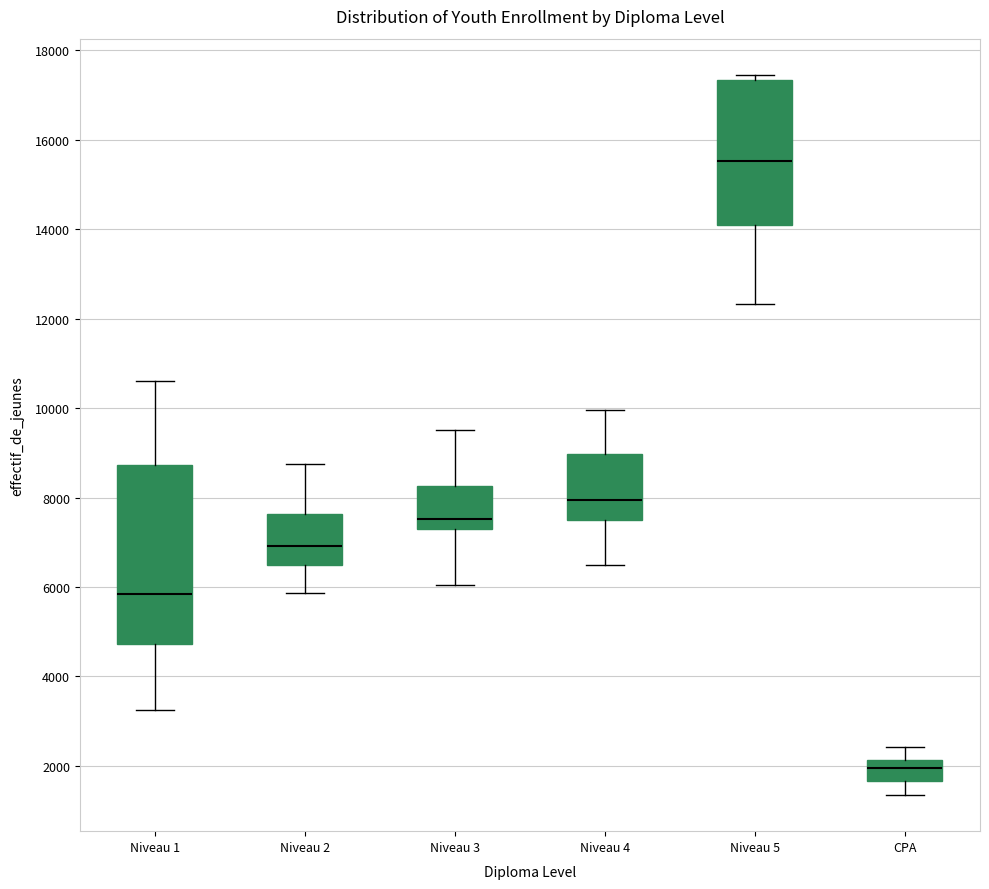

Reading left to right, transcribe this box plot: for each box, give where its median line is, the range the box spans, and where its two whiskers end, as read against the y-axis. The values are not printed on the chart, so give them approximately, as read against the axis.

Niveau 1: median 5800, box 4800 to 8800, whiskers 3200 to 10600
Niveau 2: median 7000, box 6400 to 7600, whiskers 5800 to 8800
Niveau 3: median 7600, box 7200 to 8200, whiskers 6000 to 9600
Niveau 4: median 8000, box 7400 to 9000, whiskers 6600 to 10000
Niveau 5: median 15600, box 14200 to 17400, whiskers 12400 to 17400 (just above the box's upper edge)
CPA: median 2000, box 1600 to 2200, whiskers 1400 to 2400